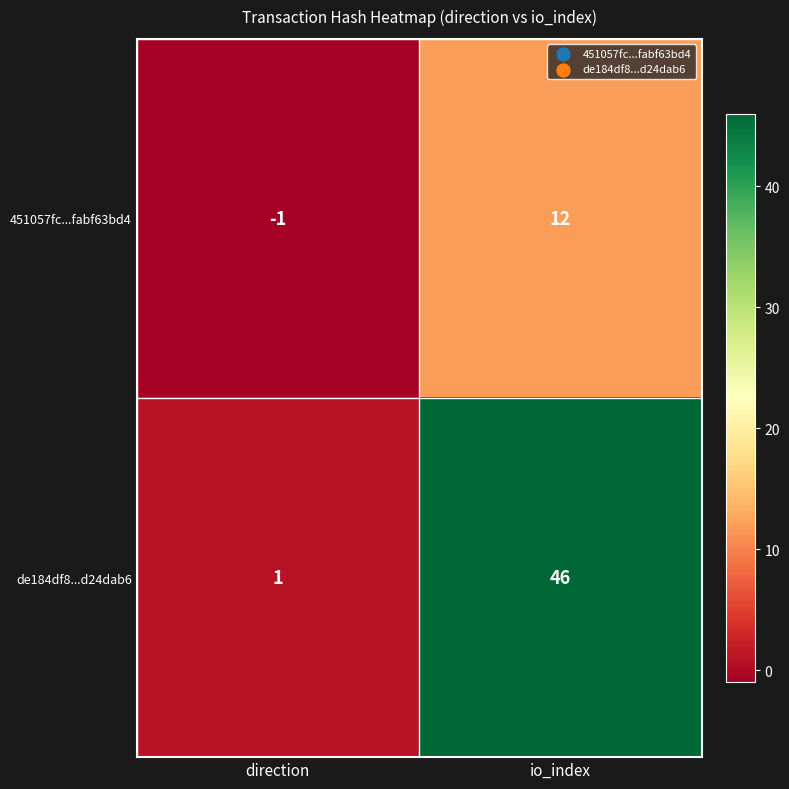

Reading left to right, what are all the values shown in this chart?

451057fc...fabf63bd4: direction=-1	io_index=12
de184df8...d24dab6: direction=1	io_index=46